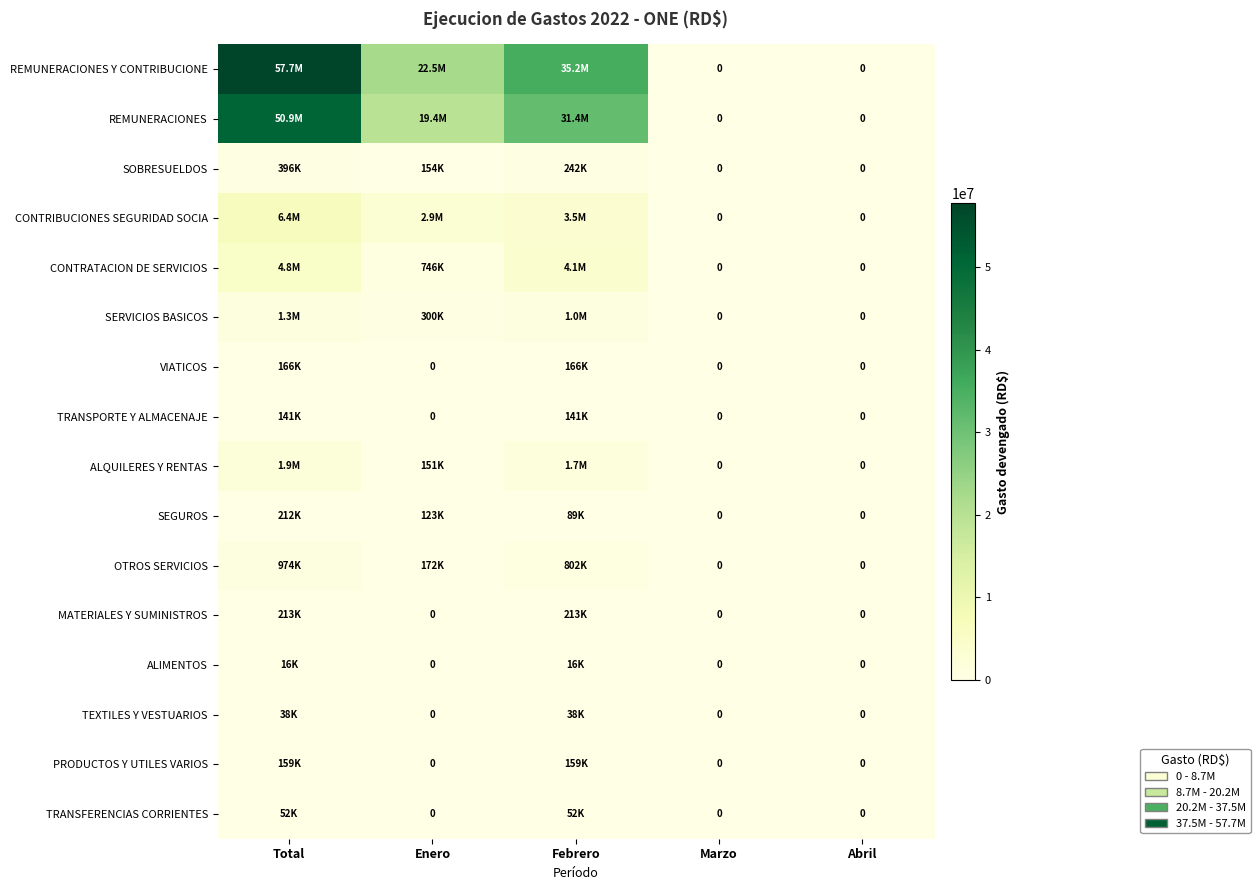

At which label is REMUNERACIONES closest to 25437708?

Enero